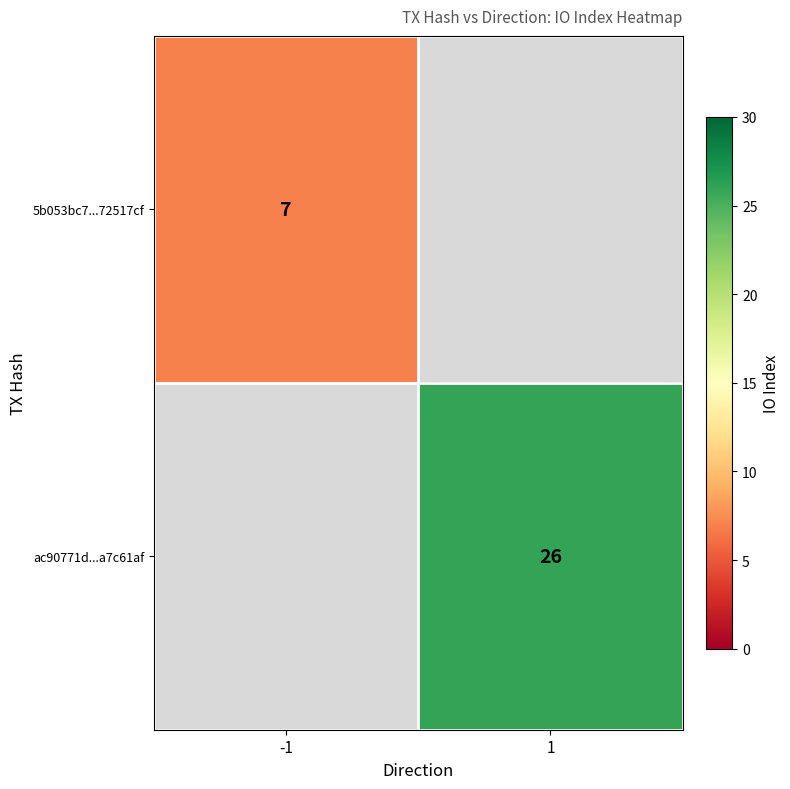

Is it true that ac90771d...a7c61af equals 43 at 1?

False